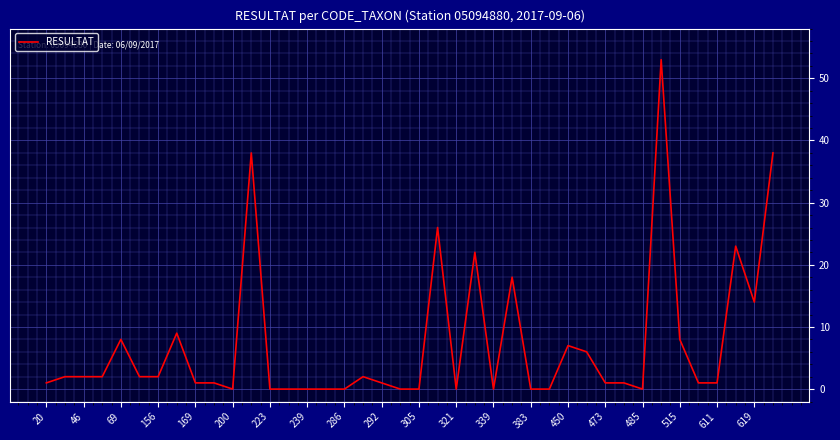

What is the greatest value displayed?

53